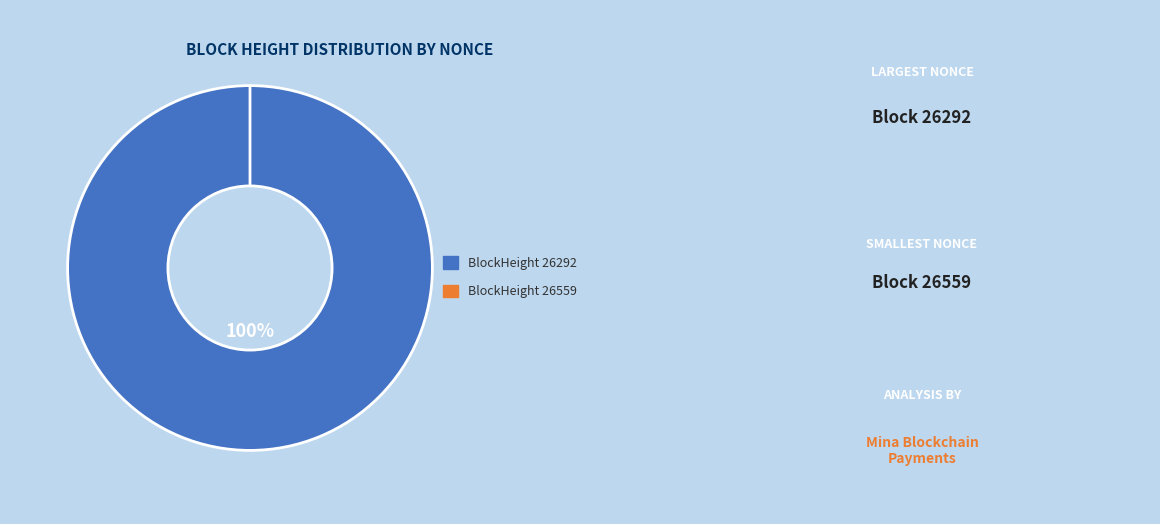

Rank the categories by value from lowest to highest.

26559, 26292